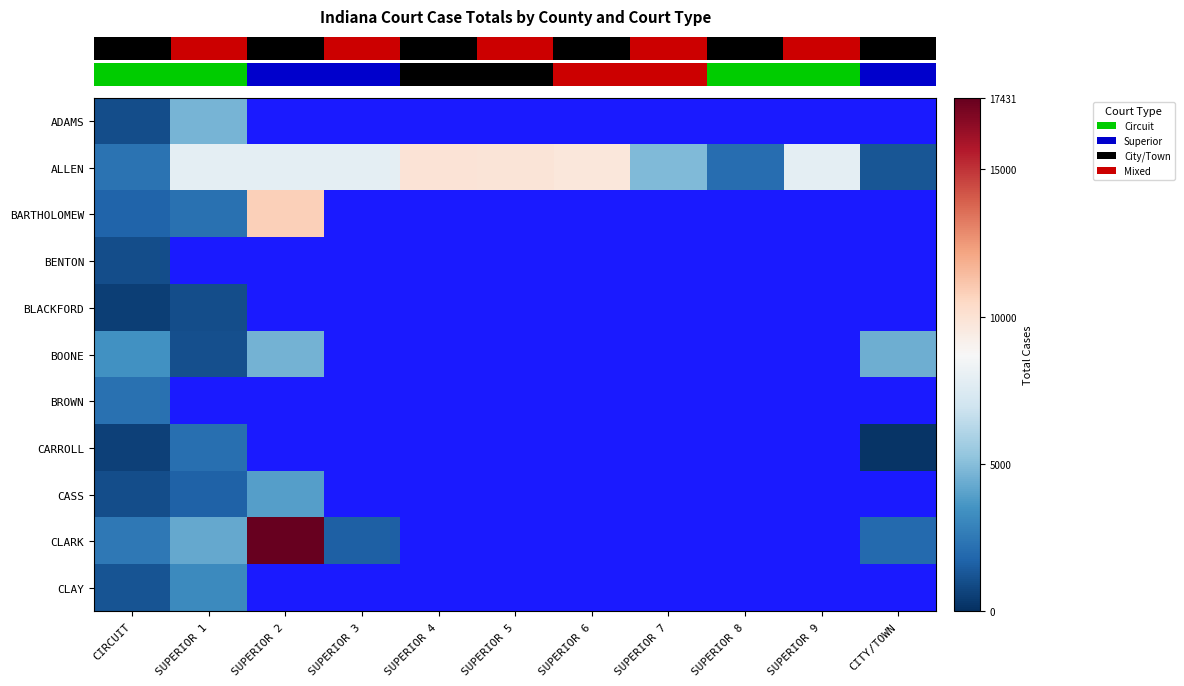

Between SUPERIOR 5 and SUPERIOR 2, which is larger?

SUPERIOR 2